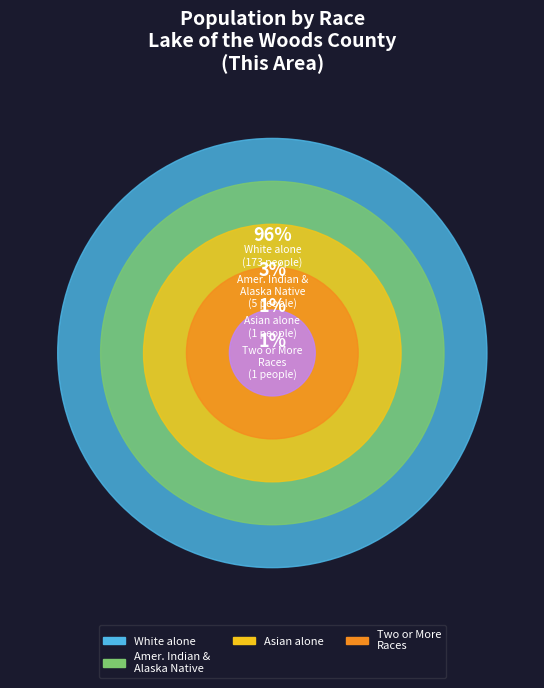

Which slice is the largest?

White alone